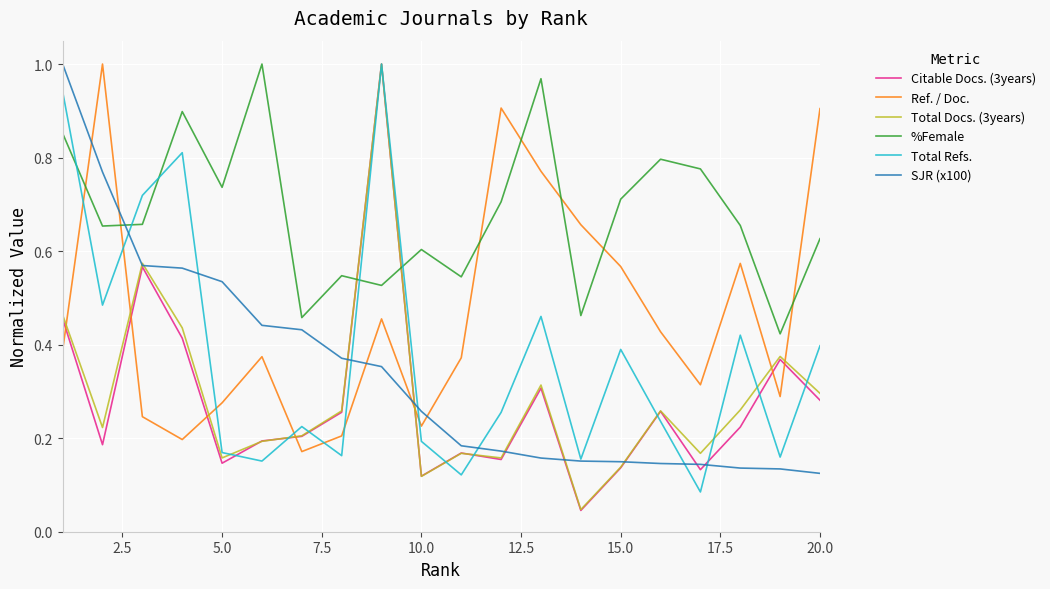

How many intersections are there between Ref. / Doc. and Total Docs. (3years)?

7